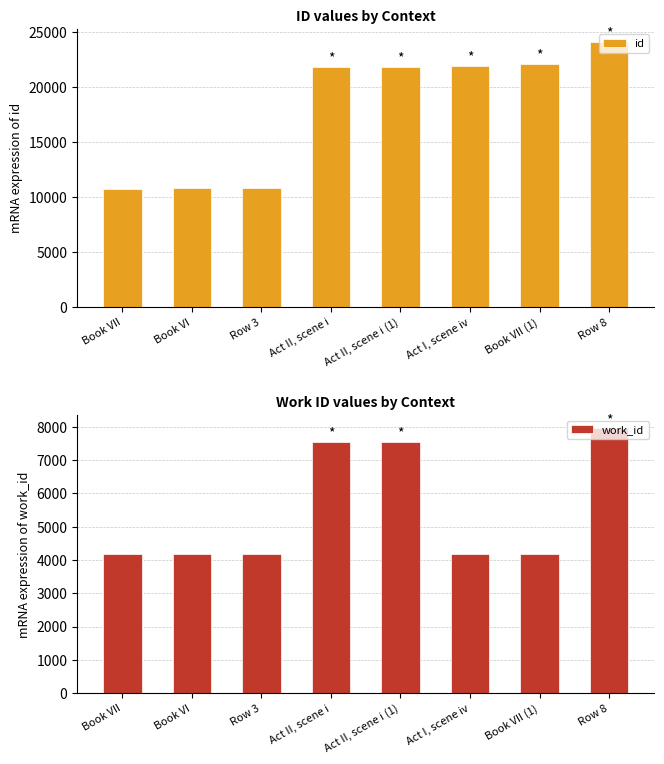

At Book VII (1), list the series in order from smallest to largest.

work_id, id